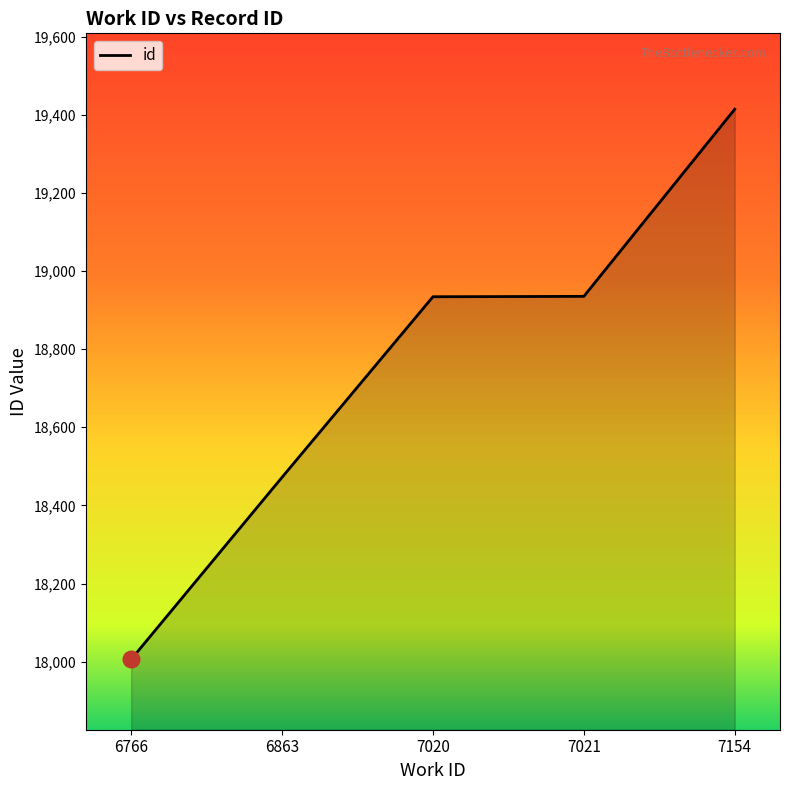

What is the difference between the second highest and minimum values?

929